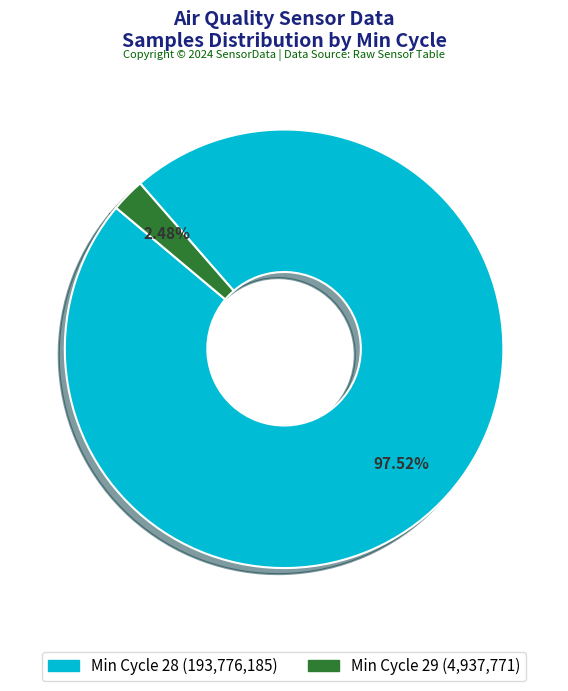

Is there a majority slice in this chart?

Yes